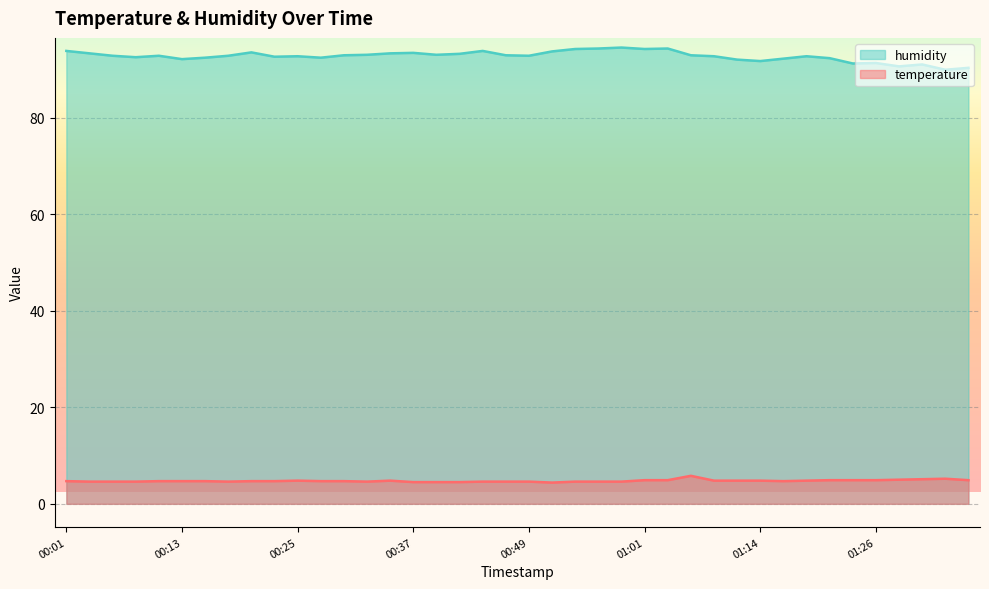

The value of humidity at 01:16 is 92.2. True or false?

True